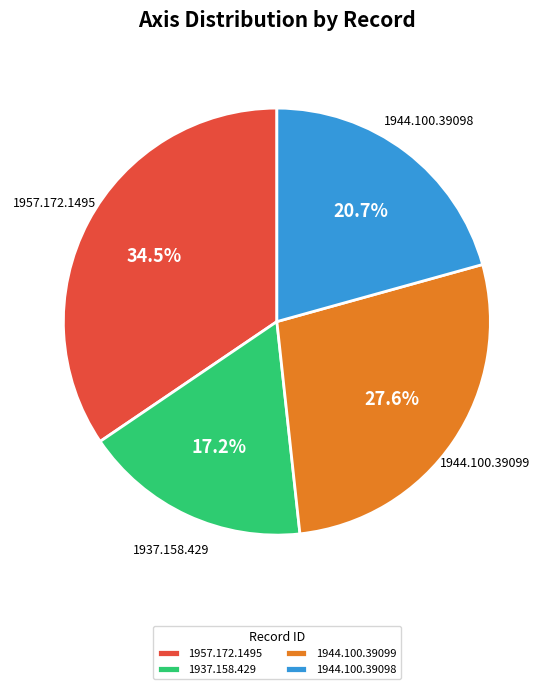

True or false: 1957.172.1495 accounts for 47% of the total.

False